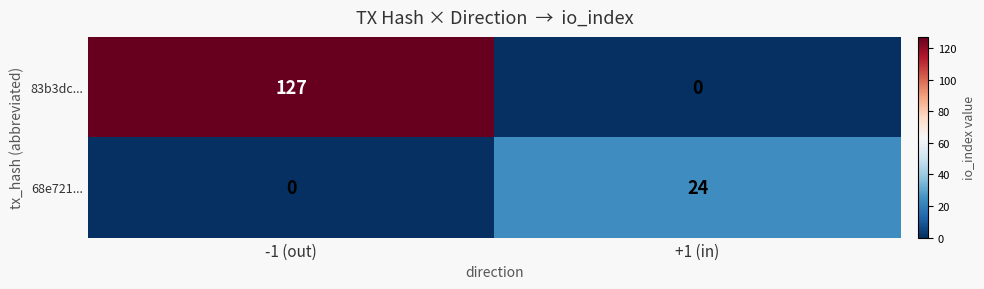

Which category has the highest value across all series?

-1 (out)